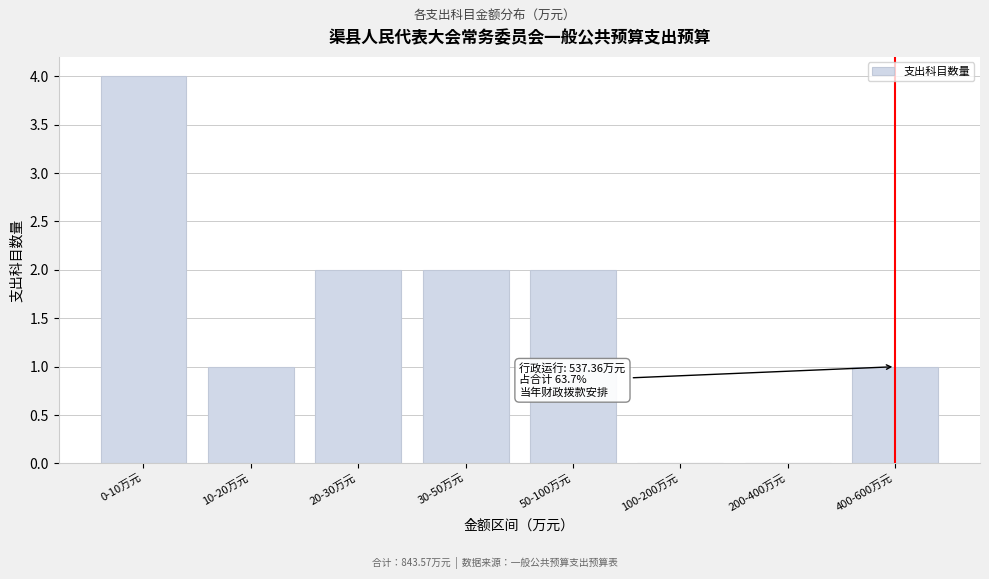

Reading left to right, transcribe all the data shown in this chart.

0-10万元=4	10-20万元=1	20-30万元=2	30-50万元=2	50-100万元=2	100-200万元=0	200-400万元=0	400-600万元=1